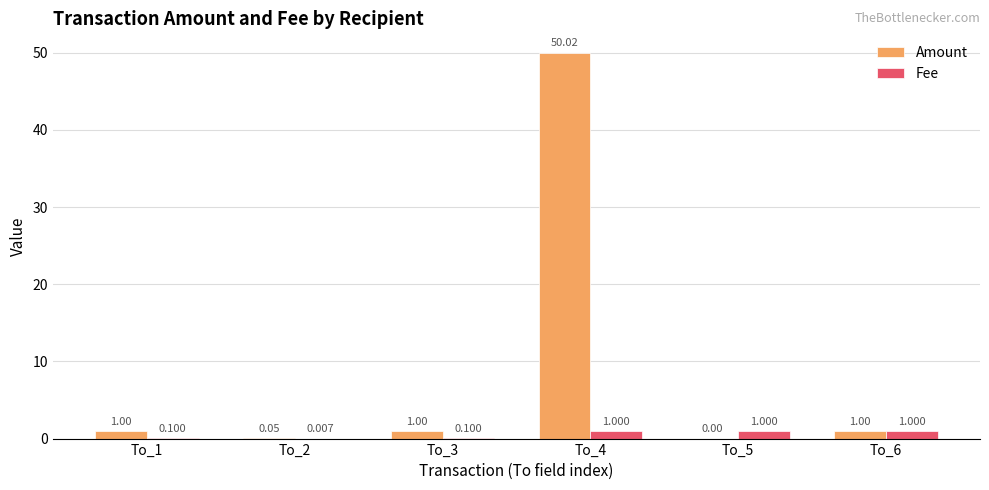

True or false: Fee has a value of 0.0 at To_2.

True